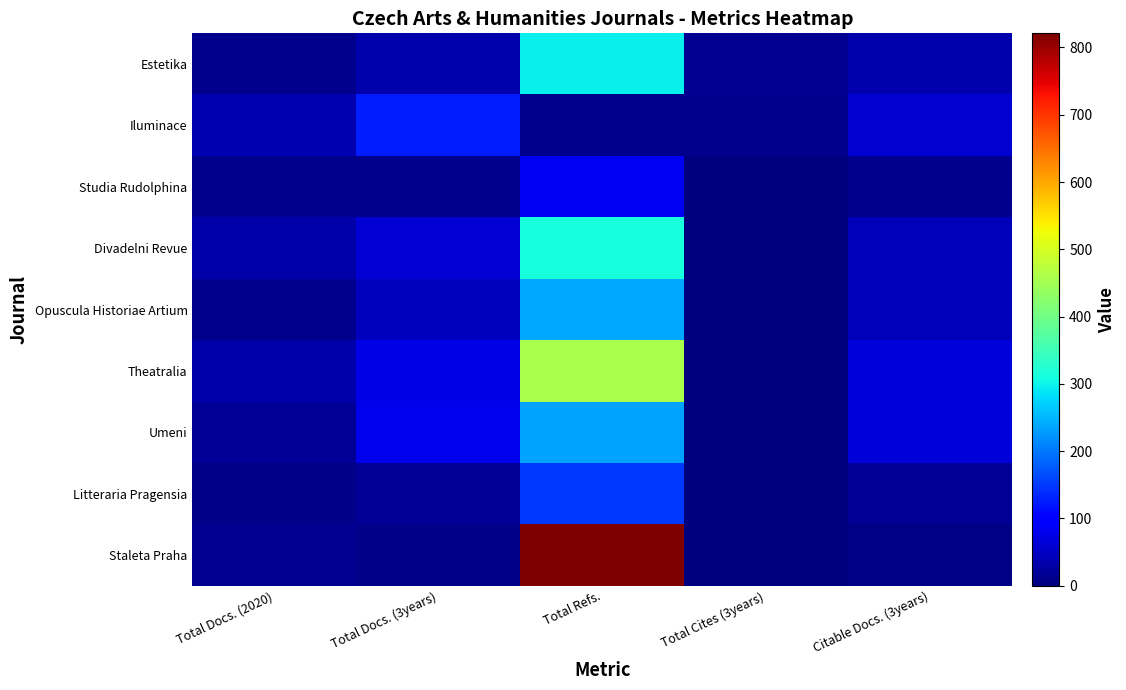

Reading left to right, what are all the values shown in this chart?

Estetika: Total Docs. (2020)=12	Total Docs. (3years)=34	Total Refs.=297	Total Cites (3years)=13	Citable Docs. (3years)=33
Iluminace: Total Docs. (2020)=36	Total Docs. (3years)=128	Total Refs.=11	Total Cites (3years)=12	Citable Docs. (3years)=58
Studia Rudolphina: Total Docs. (2020)=12	Total Docs. (3years)=11	Total Refs.=84	Total Cites (3years)=0	Citable Docs. (3years)=10
Divadelni Revue: Total Docs. (2020)=29	Total Docs. (3years)=64	Total Refs.=312	Total Cites (3years)=3	Citable Docs. (3years)=42
Opuscula Historiae Artium: Total Docs. (2020)=11	Total Docs. (3years)=46	Total Refs.=238	Total Cites (3years)=3	Citable Docs. (3years)=44
Theatralia: Total Docs. (2020)=29	Total Docs. (3years)=75	Total Refs.=458	Total Cites (3years)=2	Citable Docs. (3years)=65
Umeni: Total Docs. (2020)=17	Total Docs. (3years)=80	Total Refs.=237	Total Cites (3years)=1	Citable Docs. (3years)=65
Litteraria Pragensia: Total Docs. (2020)=8	Total Docs. (3years)=19	Total Refs.=150	Total Cites (3years)=1	Citable Docs. (3years)=17
Staleta Praha: Total Docs. (2020)=14	Total Docs. (3years)=7	Total Refs.=821	Total Cites (3years)=0	Citable Docs. (3years)=6